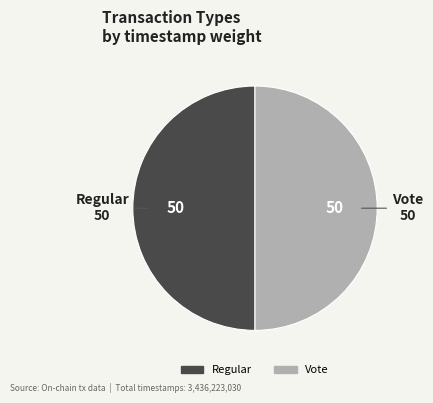

Approximately how many times larger is the value at Vote compared to Regular?

1.0